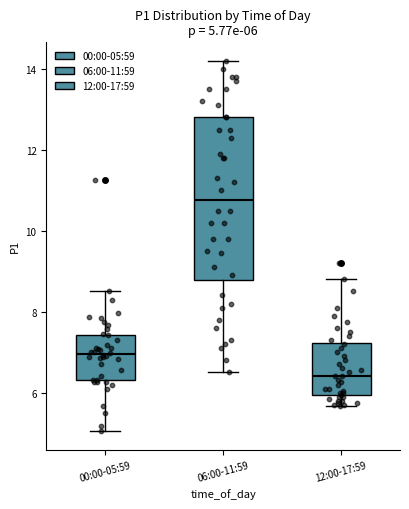

Which box has the highest median line?

06:00-11:59